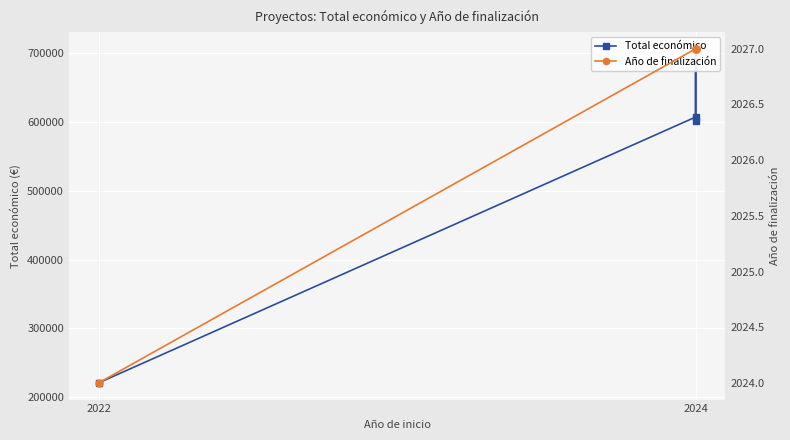

Is it true that Total económico equals 933657.2 at 2024?

False